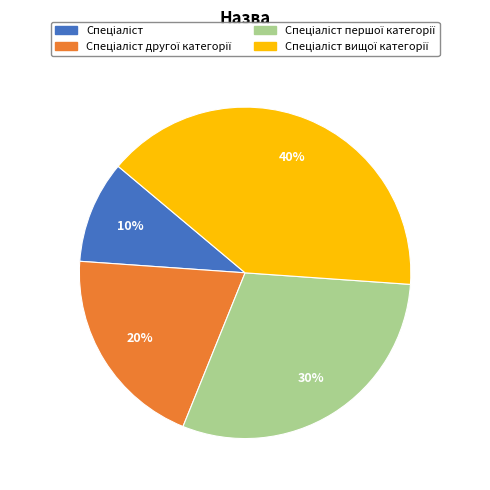

To the nearest percent, what is the average slice percentage?

25%